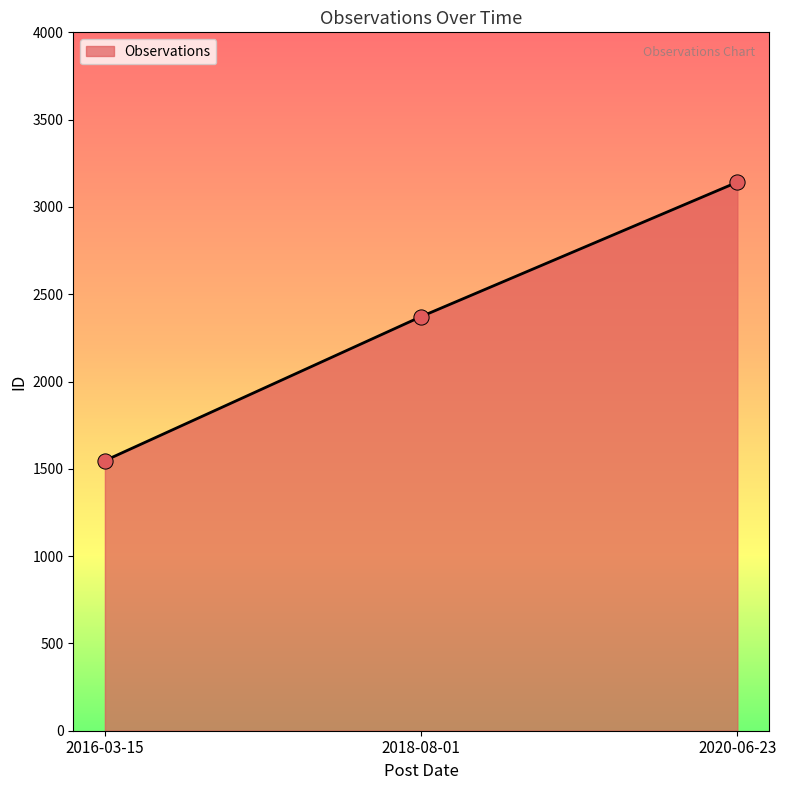

What is the change in value from 2016-03-15 to 2020-06-23?

+1595